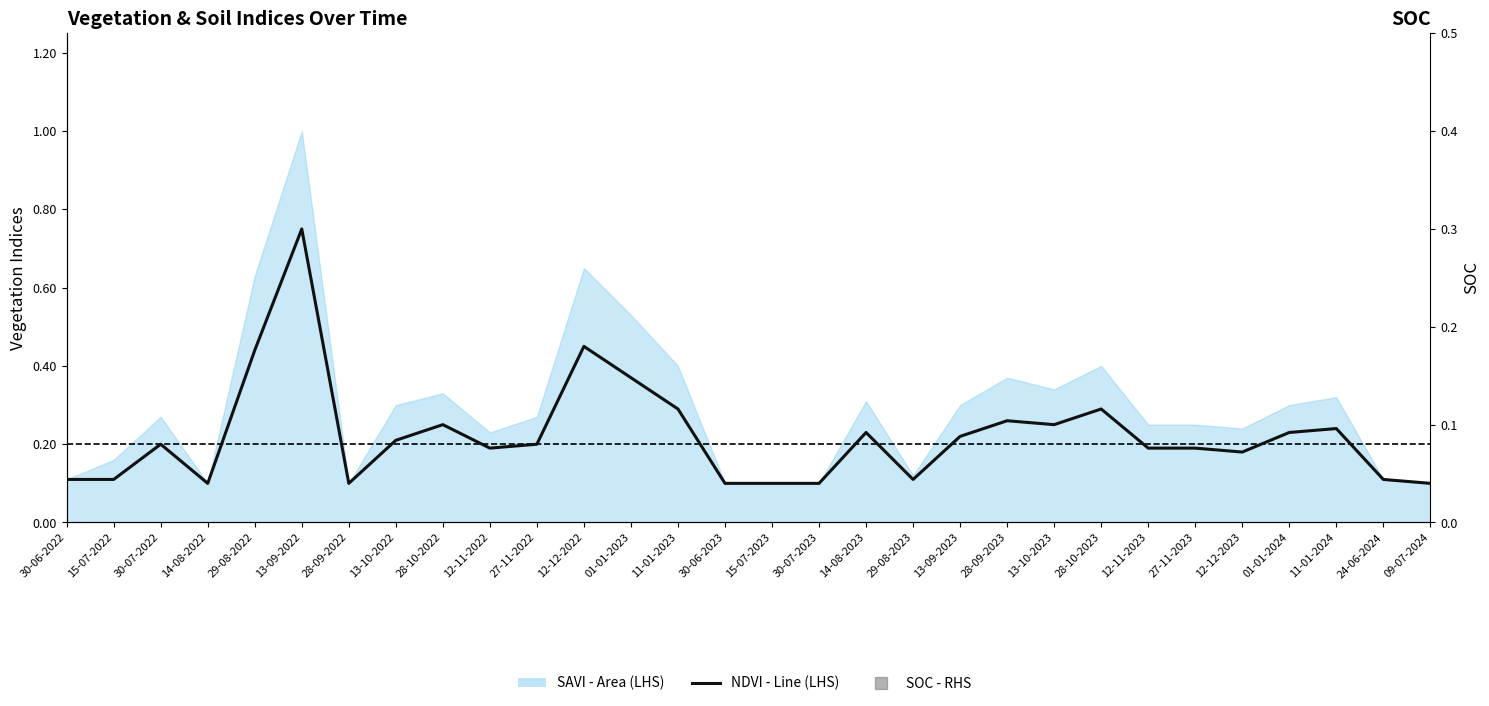

Reading right to left, transcribe all the data shown in this chart.

09-07-2024=0.1	24-06-2024=0.1	11-01-2024=0.2	01-01-2024=0.2	12-12-2023=0.2	27-11-2023=0.2	12-11-2023=0.2	28-10-2023=0.3	13-10-2023=0.2	28-09-2023=0.3	13-09-2023=0.2	29-08-2023=0.1	14-08-2023=0.2	30-07-2023=0.1	15-07-2023=0.1	30-06-2023=0.1	11-01-2023=0.3	01-01-2023=0.4	12-12-2022=0.5	27-11-2022=0.2	12-11-2022=0.2	28-10-2022=0.2	13-10-2022=0.2	28-09-2022=0.1	13-09-2022=0.8	29-08-2022=0.4	14-08-2022=0.1	30-07-2022=0.2	15-07-2022=0.1	30-06-2022=0.1